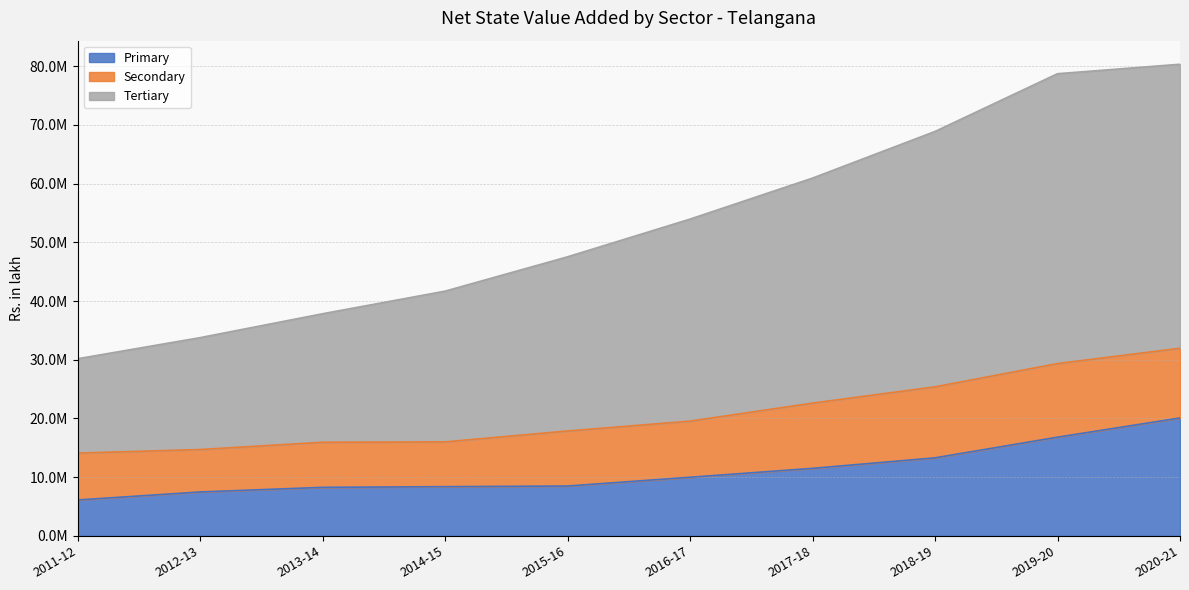

Between 2019-20 and 2011-12, which is larger?

2019-20